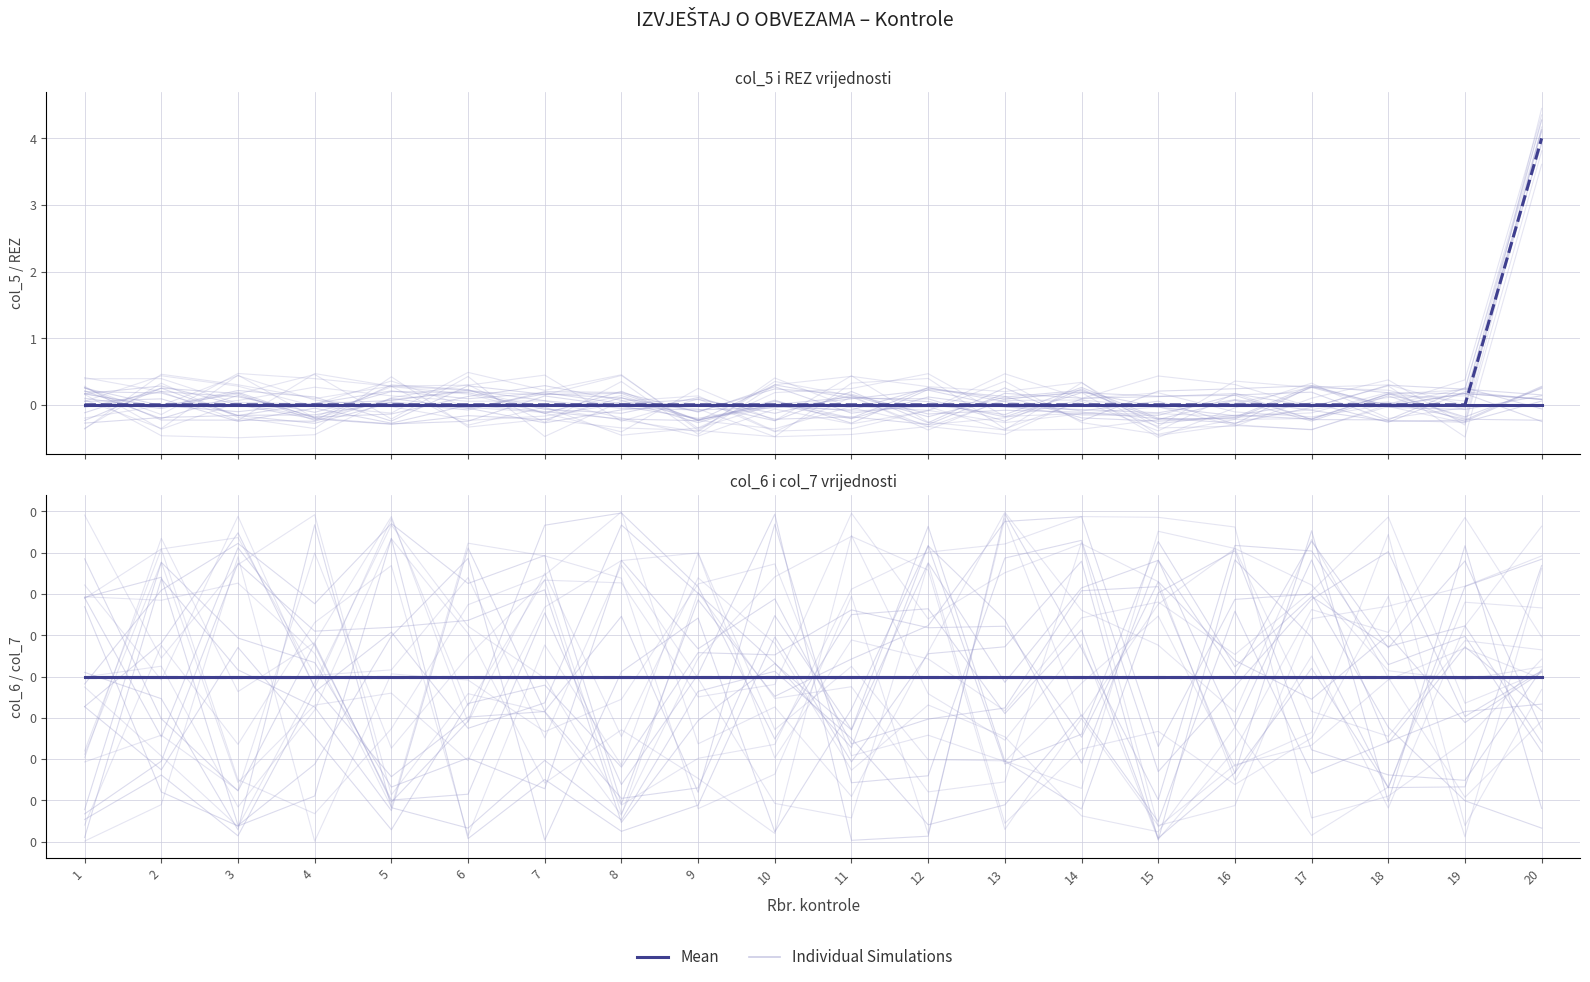

The value of REZ Mean at 2 is 0.0. True or false?

True